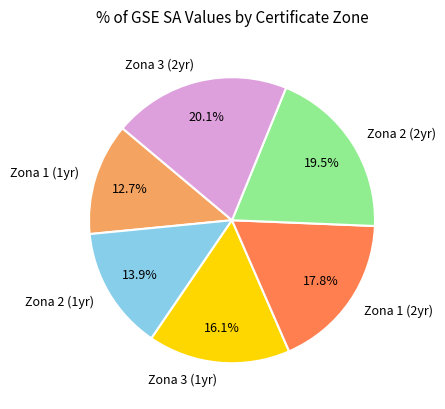

What percentage do Zona 1 (2yr) and Zona 1 (1yr) together represent?

30.5%